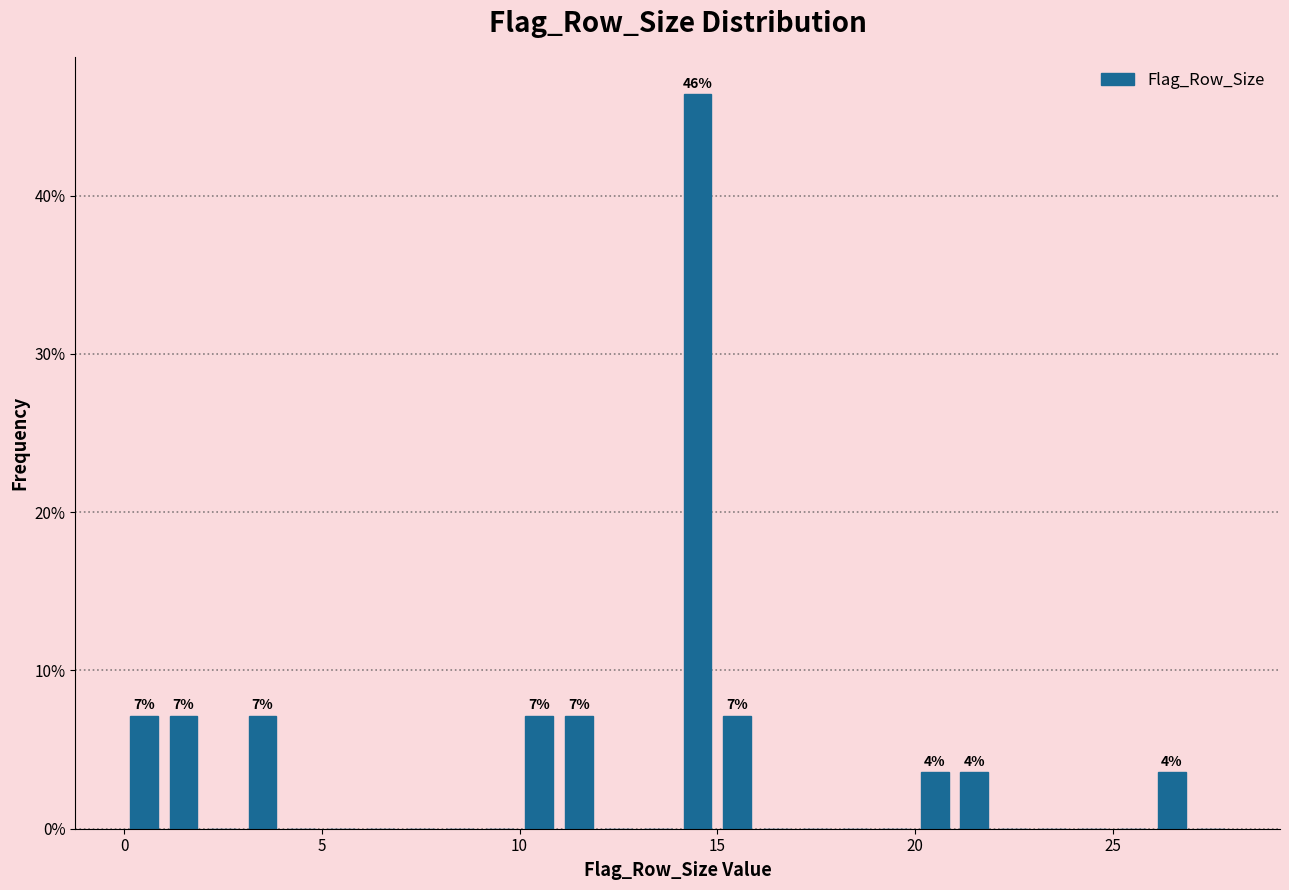

Read against the x-axis, roughly where is the centre of the tallest bar?

14.5